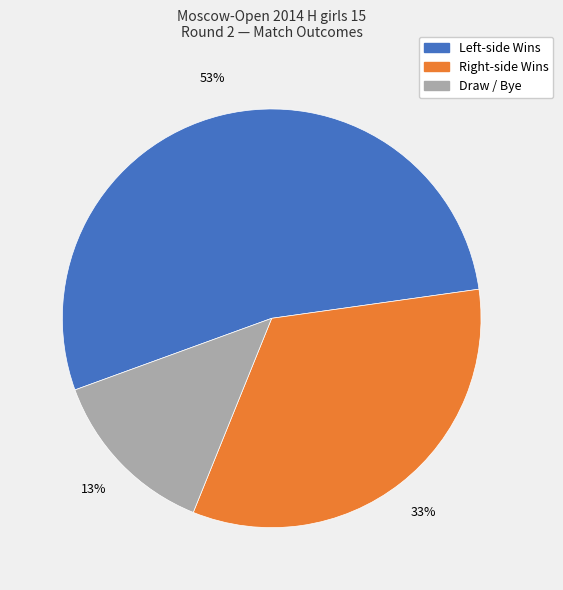

How many segments does this pie chart have?

3